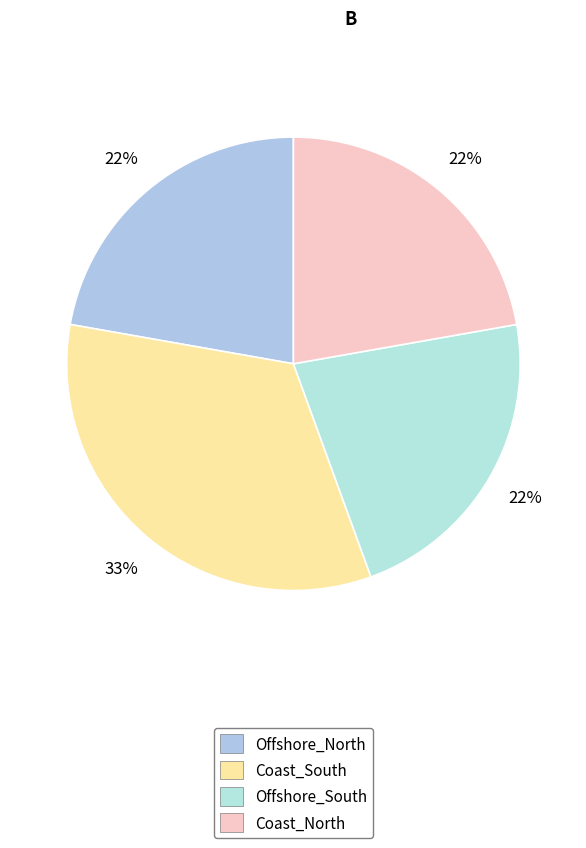

Is there any slice that represents more than half of the pie?

No